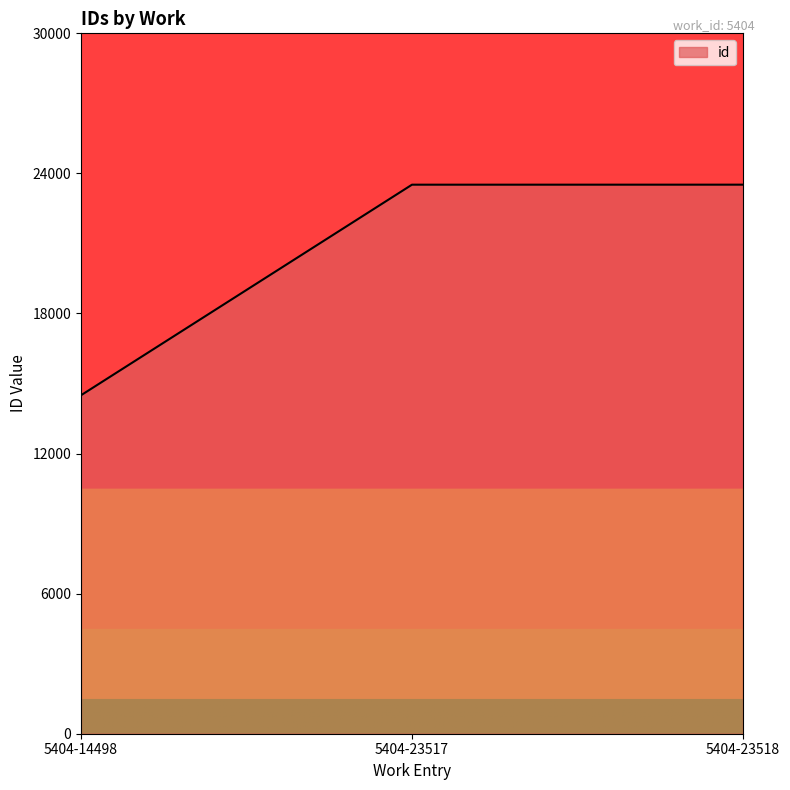

What is the difference between the maximum and minimum values?

9020